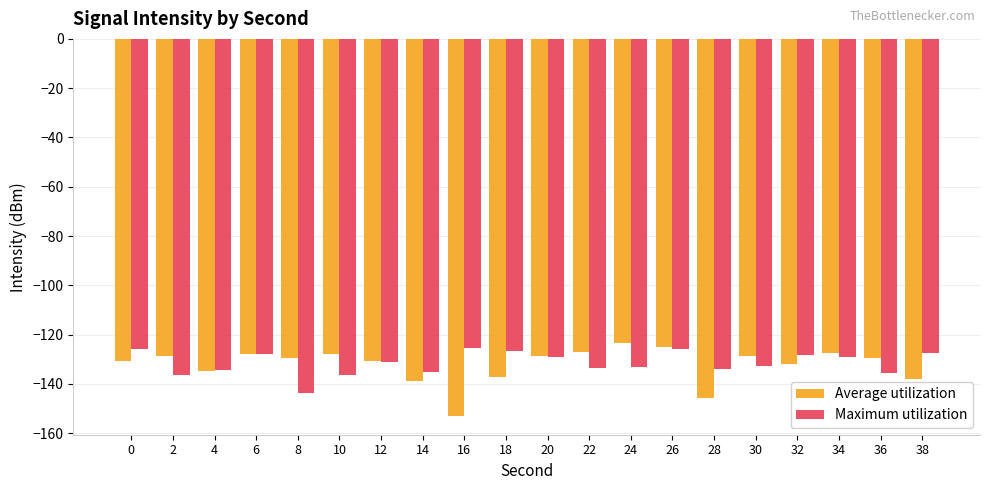

Which series changed the most between 30 and 34?

Maximum utilization